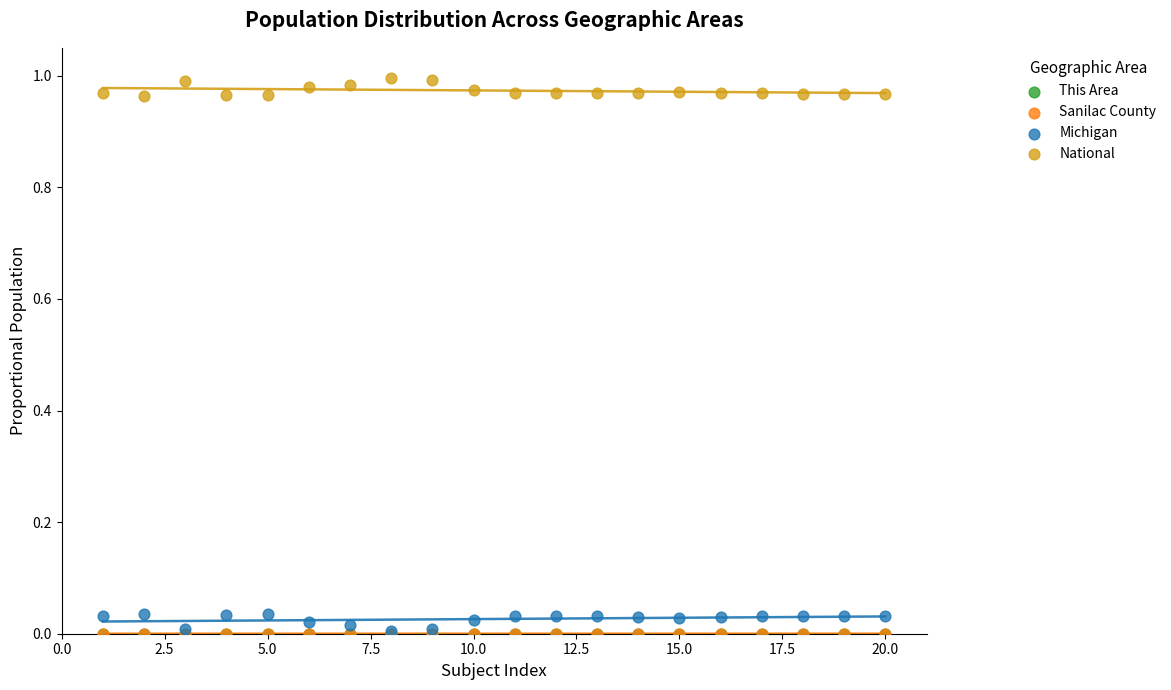

What are all the series names shown in the legend?

This Area, Sanilac County, Michigan, National